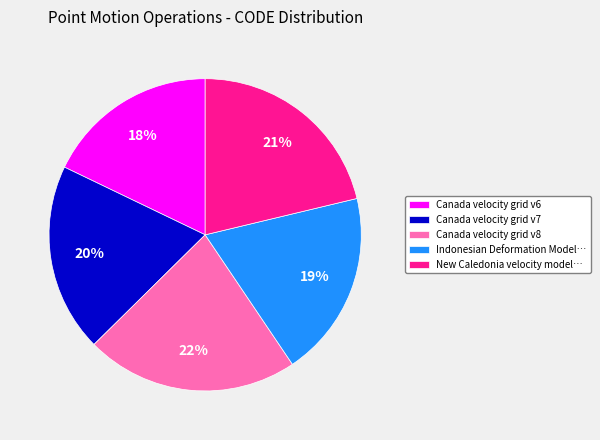

Is there any slice that represents more than half of the pie?

No